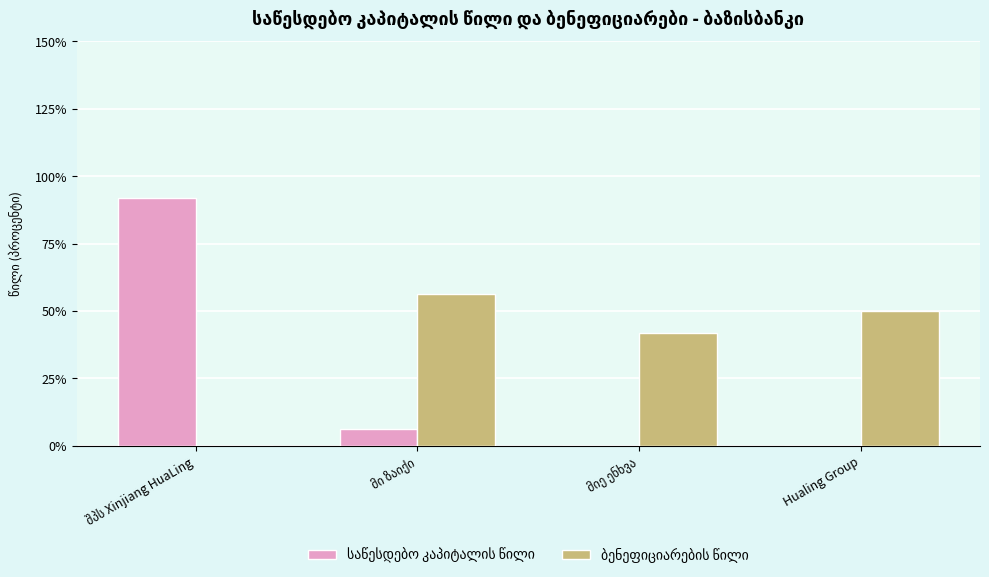

Does the chart contain stacked bars?

No